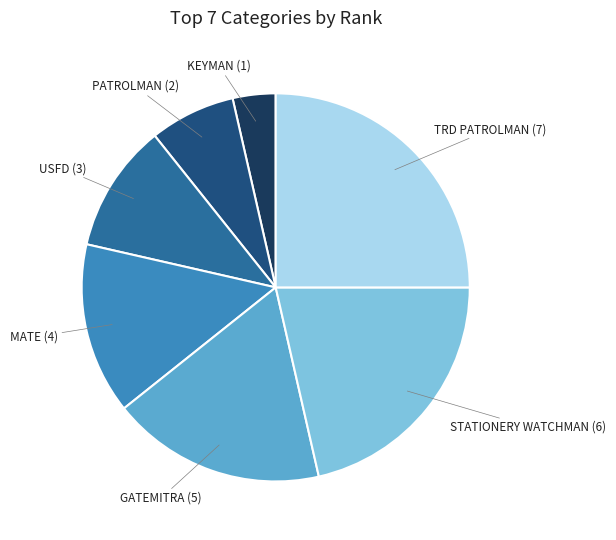

Which category has the biggest portion of the pie?

TRD PATROLMAN